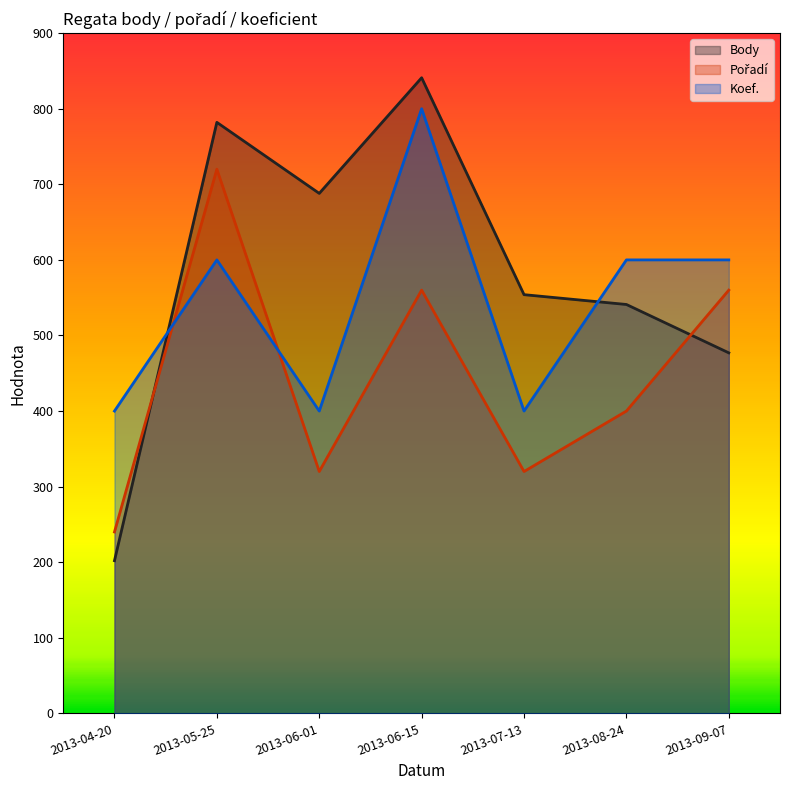

Which series changed the most between 2013-06-15 and 2013-09-07?

Body